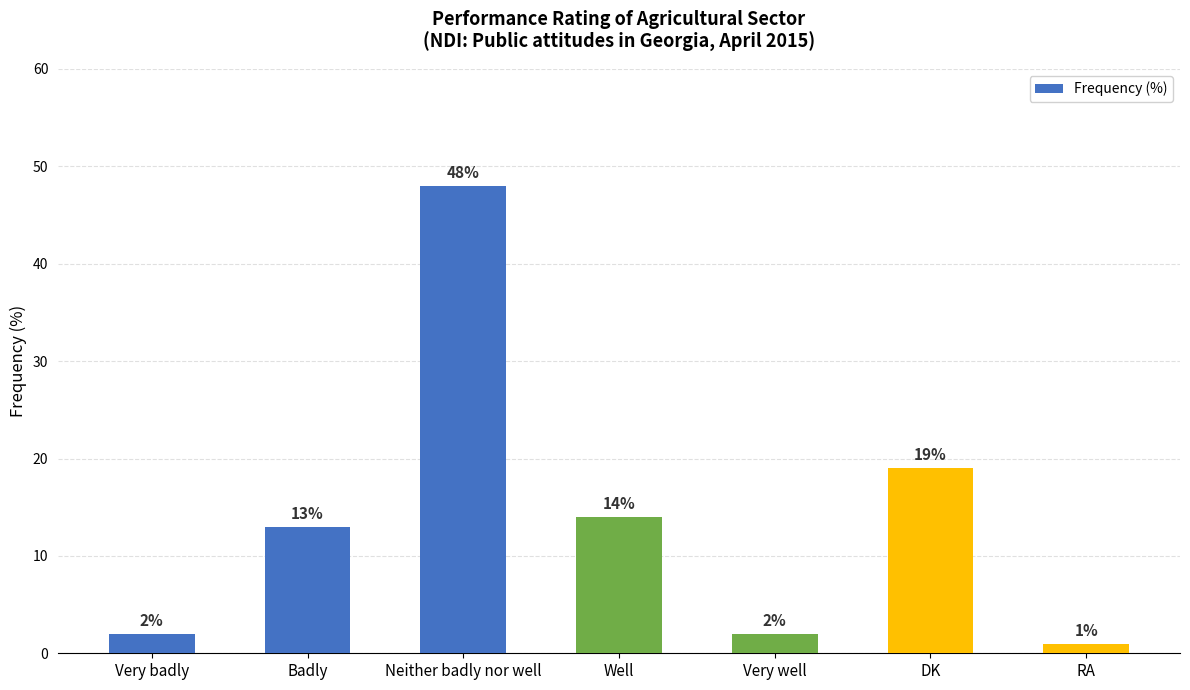

What is the change in value from Badly to DK?

+6